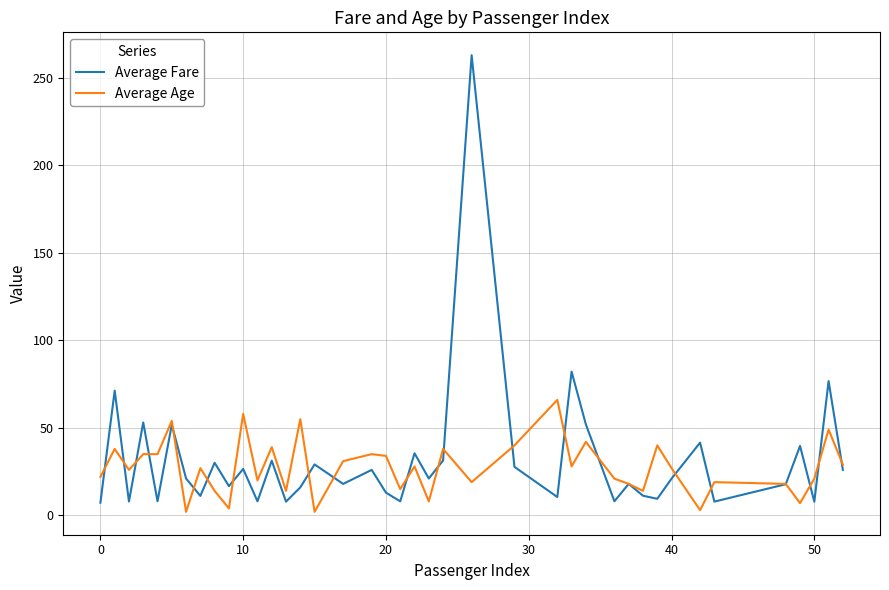

Which series has the largest range (max minus min)?

Average Fare